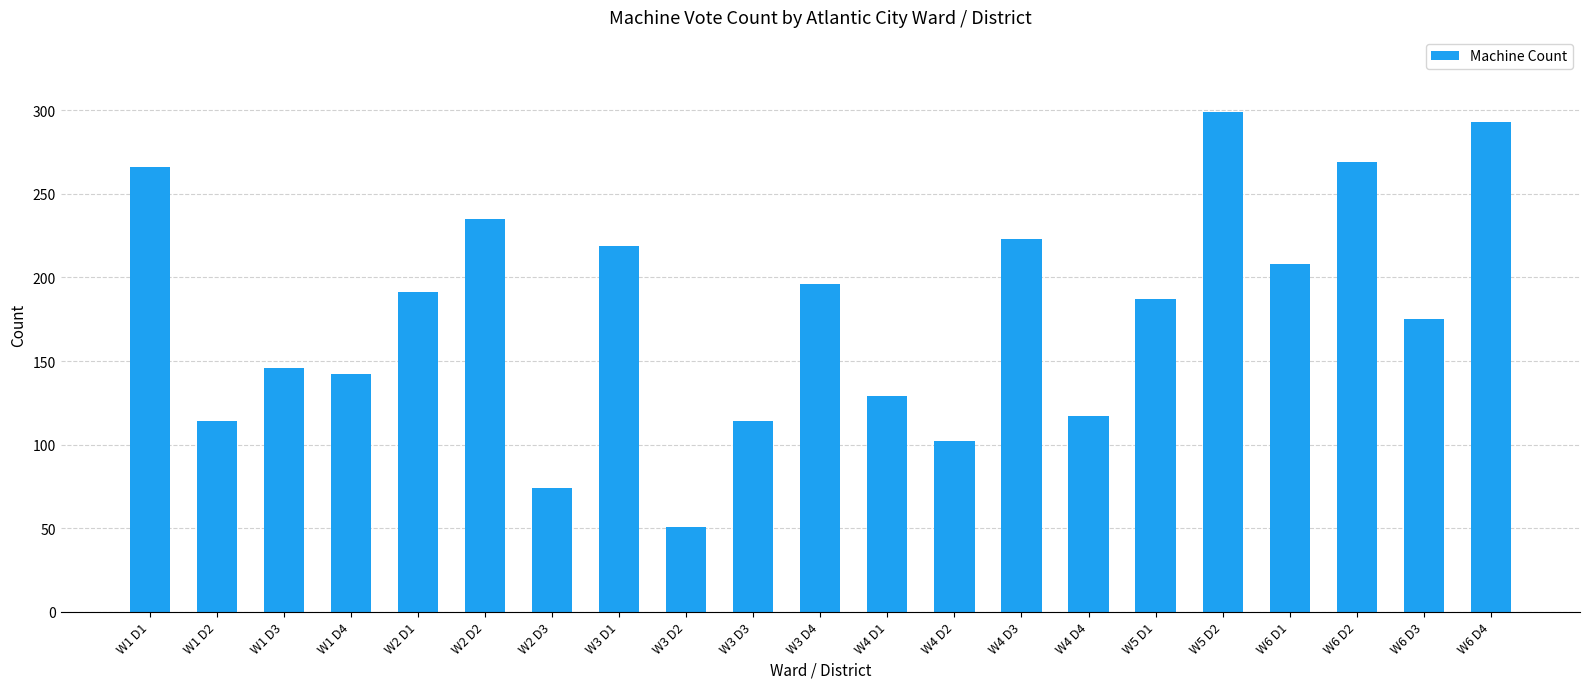

What is the label of the 16th bar from the right?

W2 D2